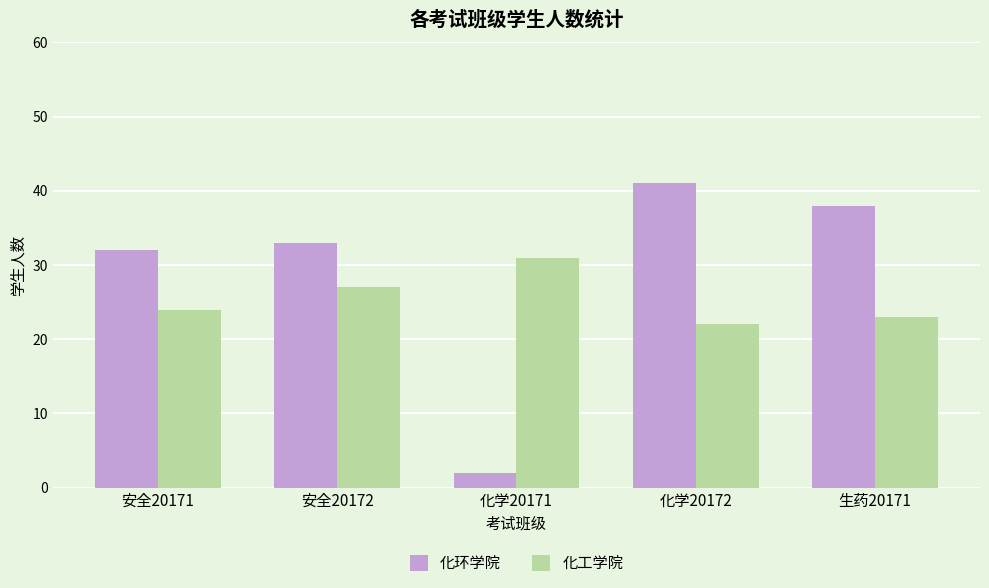

What is the average value of the 化工学院 series?

25